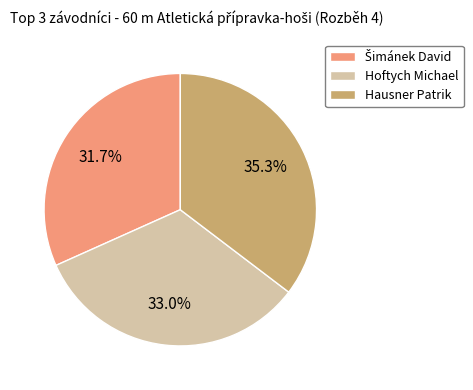

To the nearest percent, what portion does Hausner Patrik represent?

35%